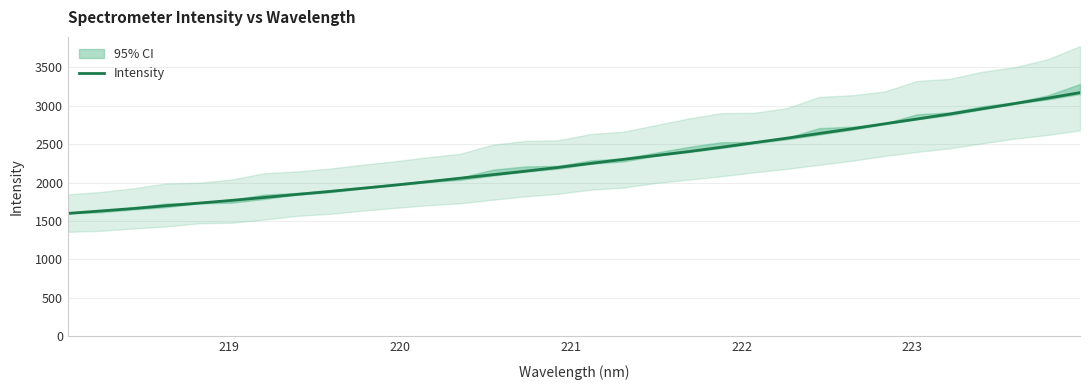

What is the lowest value of the Intensity series?

1599.8